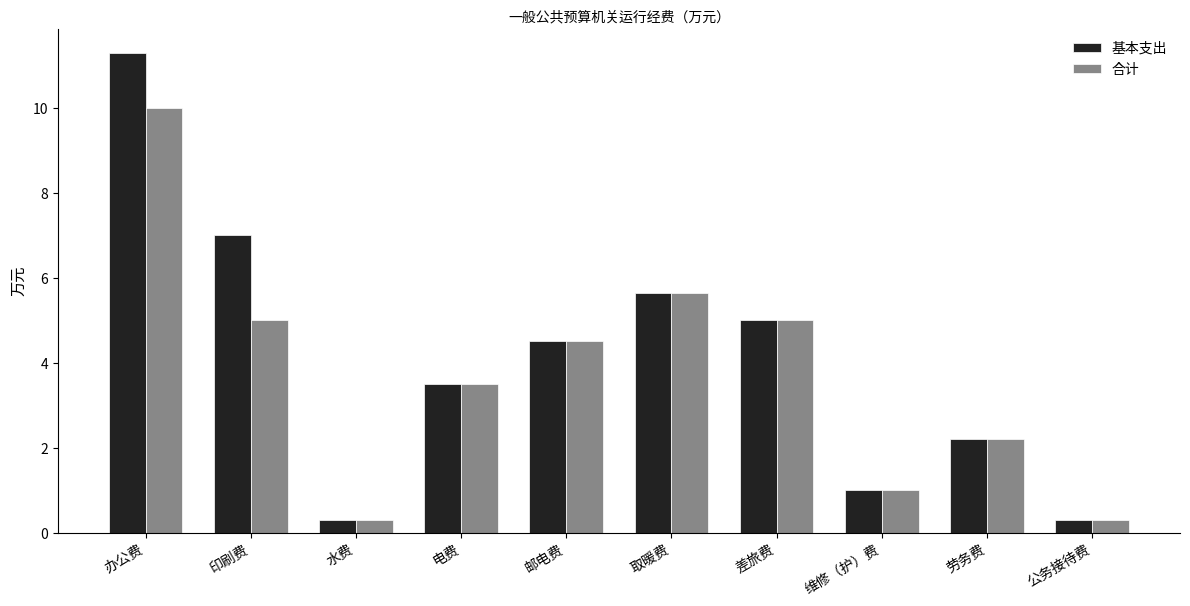

What is the smallest value displayed?

0.3